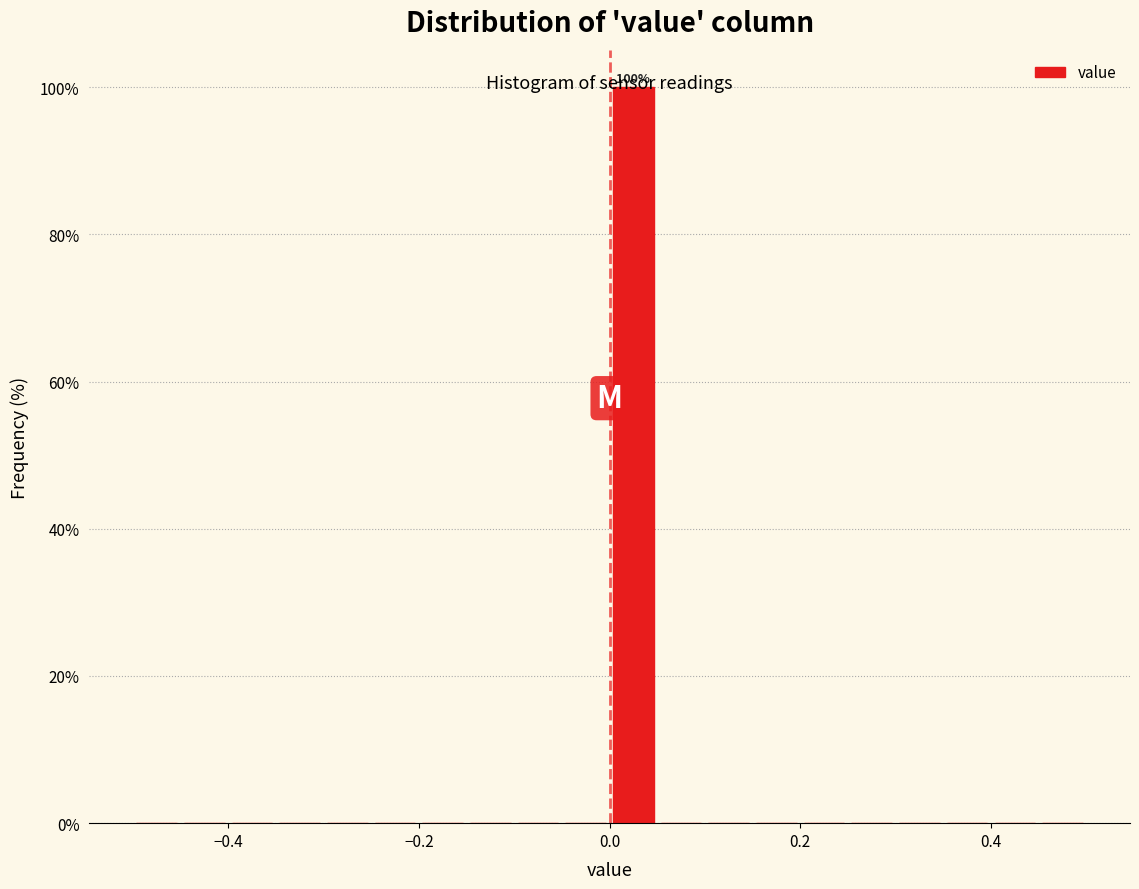

Around what value on the x-axis is the tallest bar? Give the approximate position of its centre, as read against the axis.

0.02